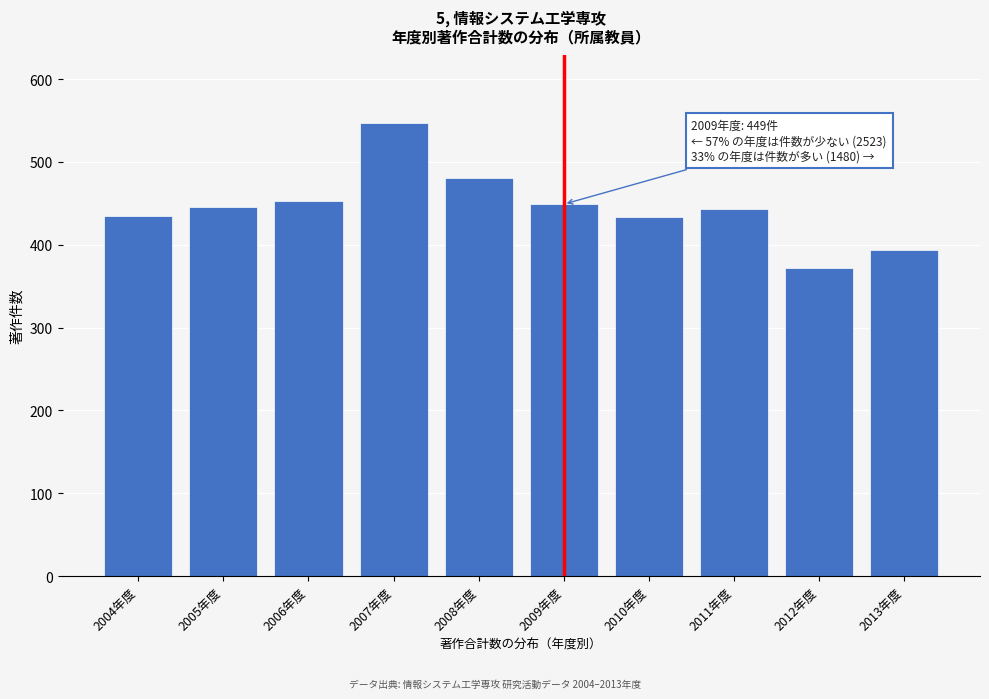

Read the value at 2011年度, to the nearest 10.

440